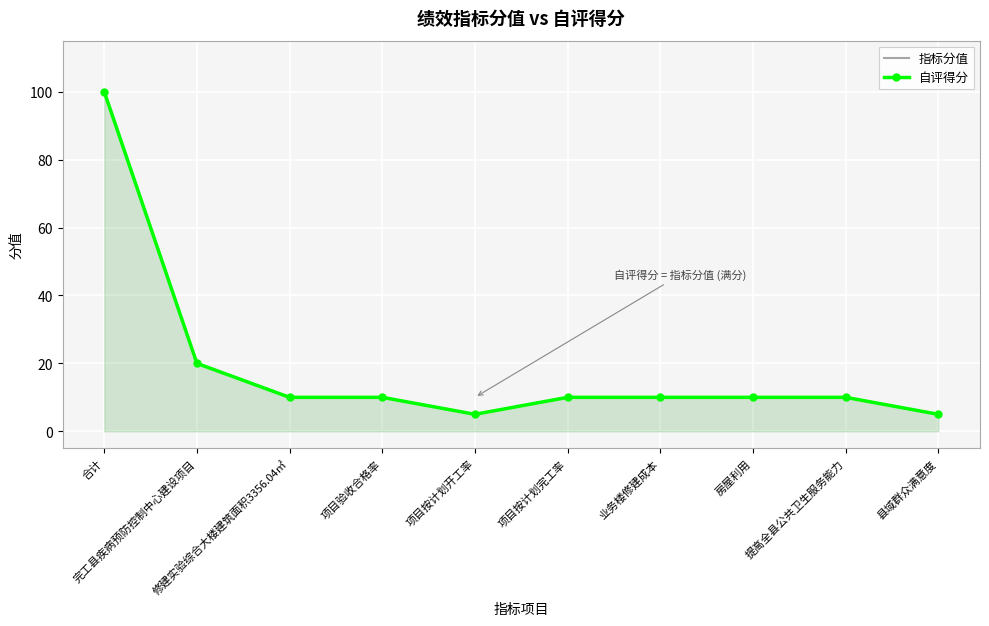

What is the average value of the 指标分值 series?

19